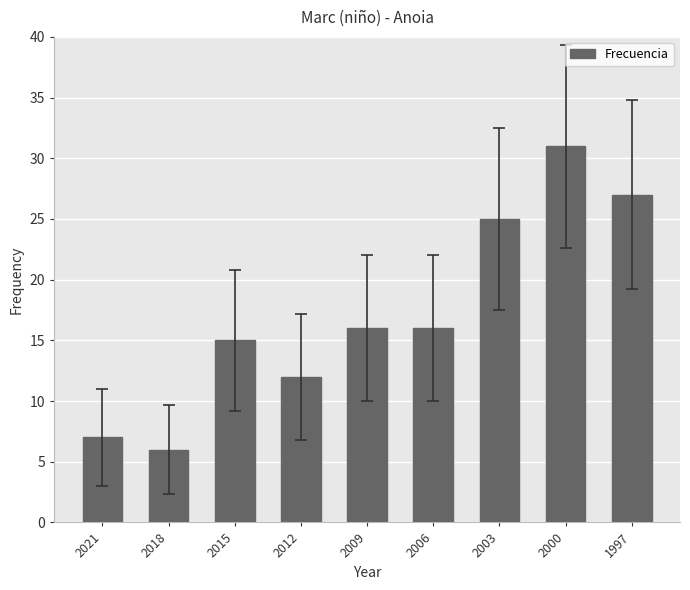

The value at 2006 is 5. True or false?

False